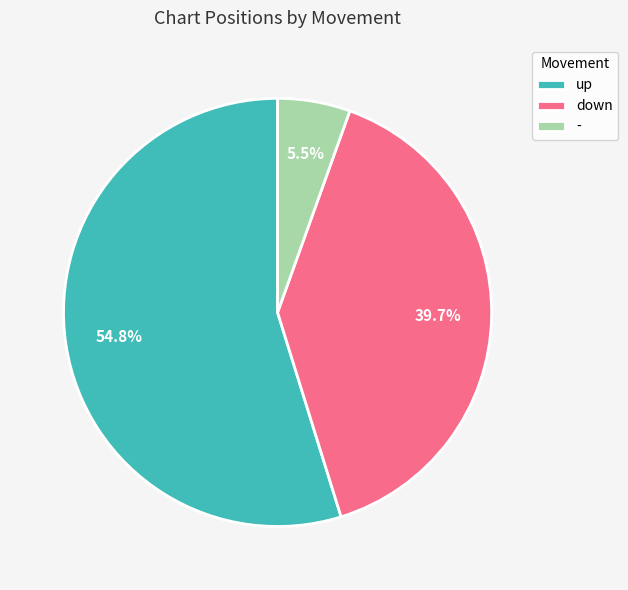

To the nearest percent, what is the difference between the largest and smallest slice percentages?

49%